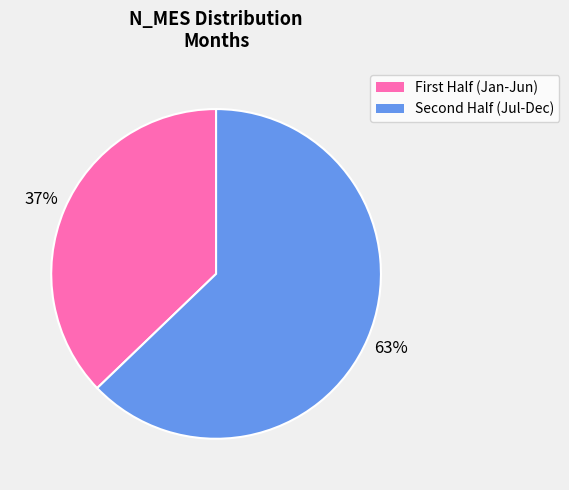

How many segments does this pie chart have?

2